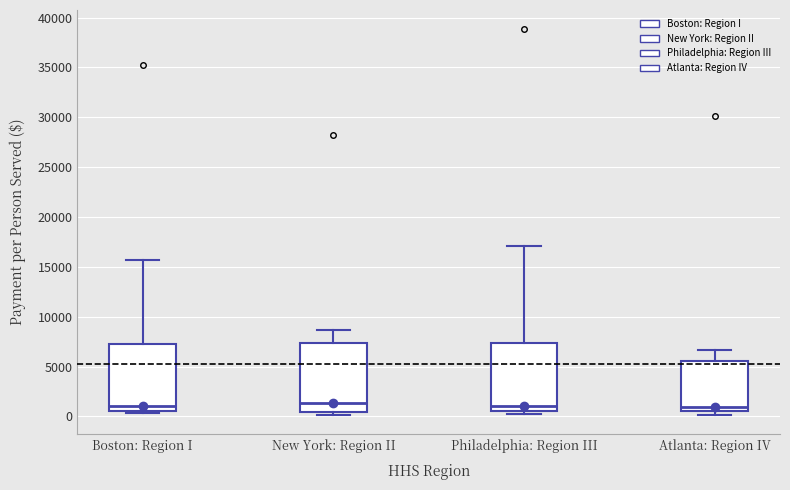

Reading left to right, read every box against the y-axis: the position of its median line, the range the box covers, and the ends of its whiskers. The values are not printed on the chart, so give them approximately, as read against the axis.

Boston: Region I: median 1000, box 500 to 7000, whiskers 500 (just below the box's lower edge) to 15500
New York: Region II: median 1500, box 500 to 7500, whiskers 0 to 8500
Philadelphia: Region III: median 1000, box 500 to 7500, whiskers 0 to 17000
Atlanta: Region IV: median 1000, box 500 to 5500, whiskers 0 to 6500